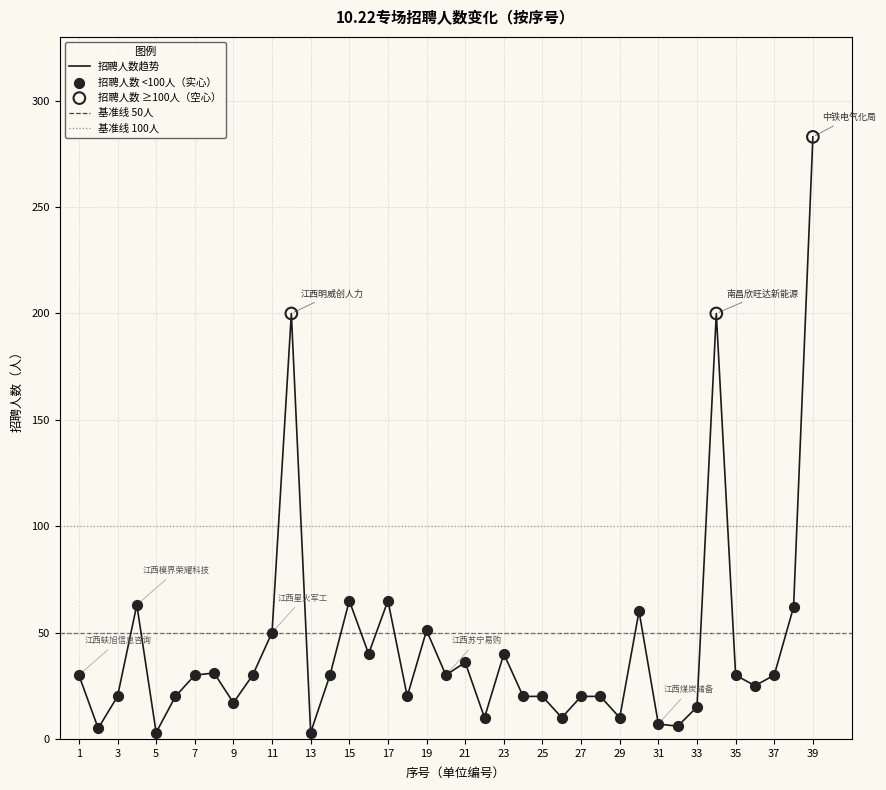

What is the change in value from 1 to 9?

-13